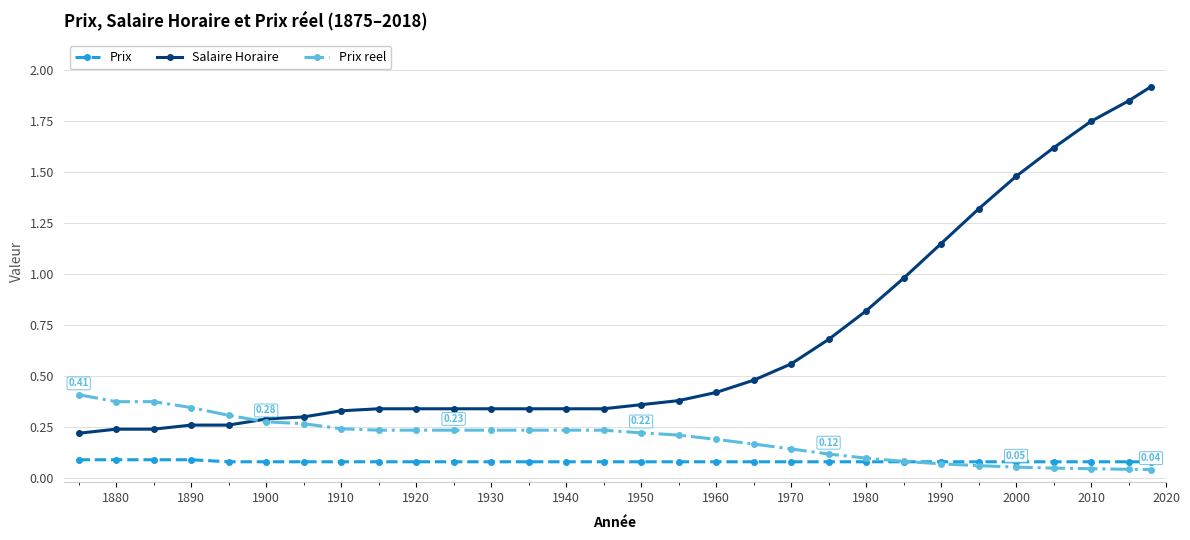

Which series has the widest spread of values?

Salaire Horaire